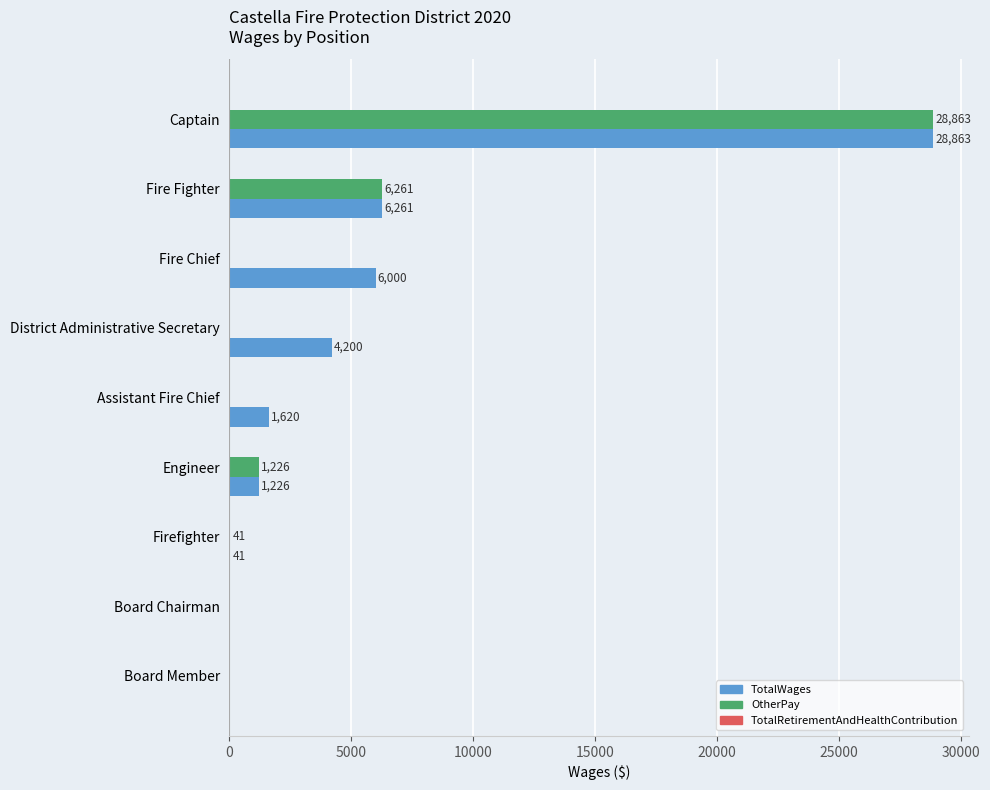

The value of OtherPay at Board Member is 0. True or false?

True